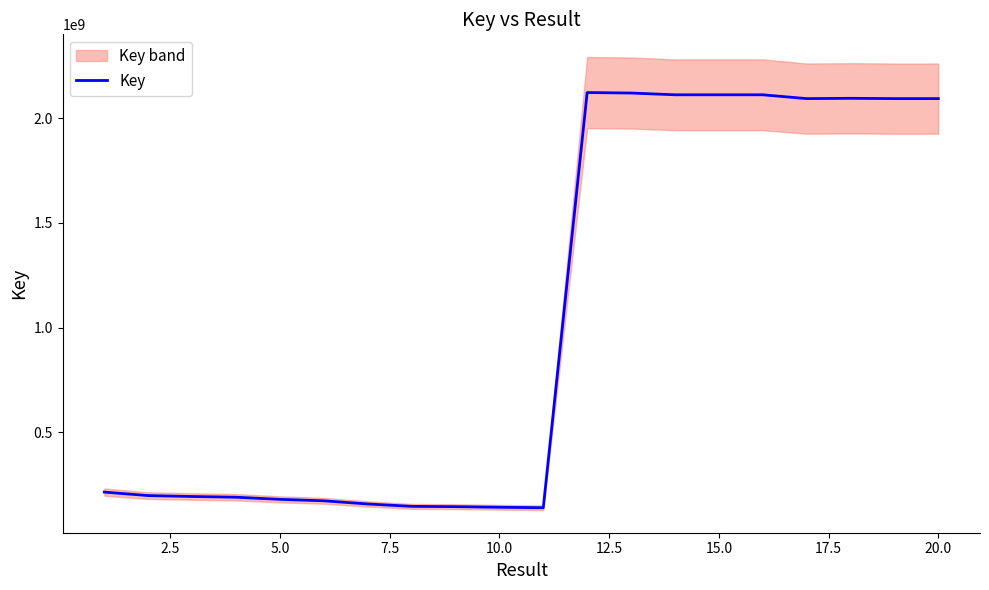

What is the lowest value of the Key series?

139865943